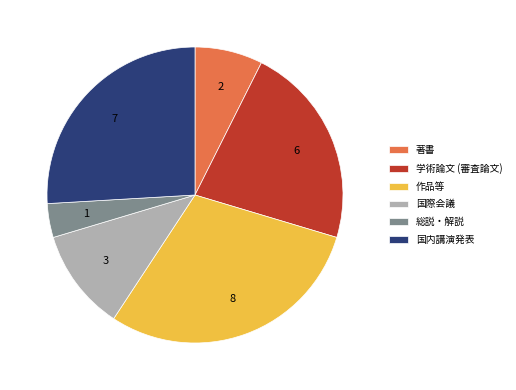

Rank the categories by value from lowest to highest.

総説・解説, 著書, 国際会議, 学術論文 (審査論文), 国内講演発表, 作品等